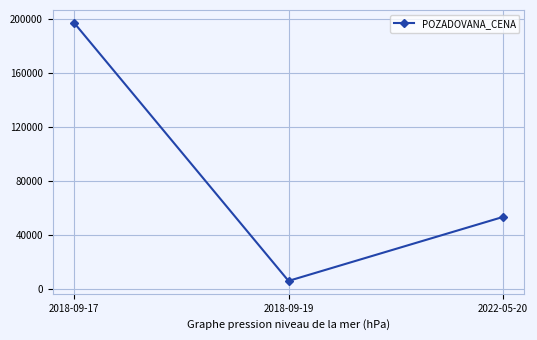

How many categories are shown in the chart?

3